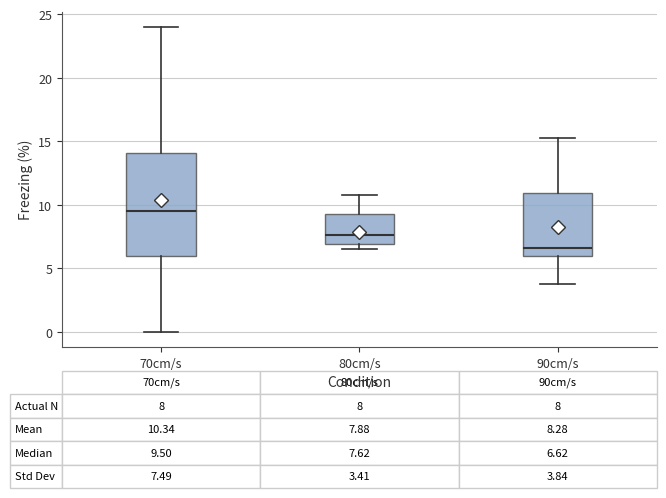

Which box is the tallest, from its lower edge to its upper edge?

70cm/s